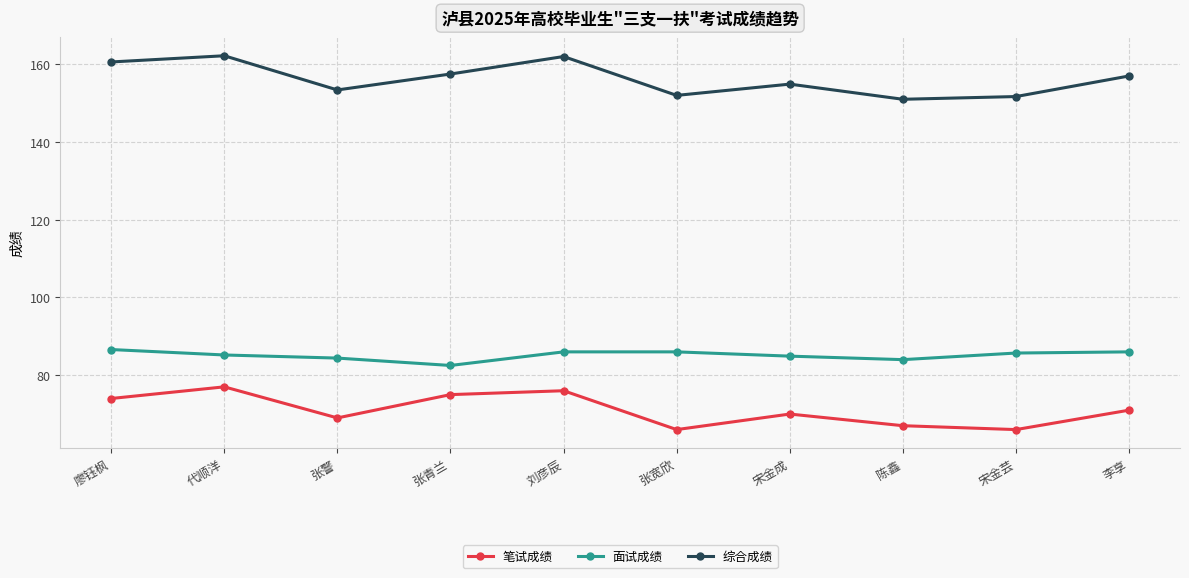

What is the label of the 5th point from the left?

刘彦辰